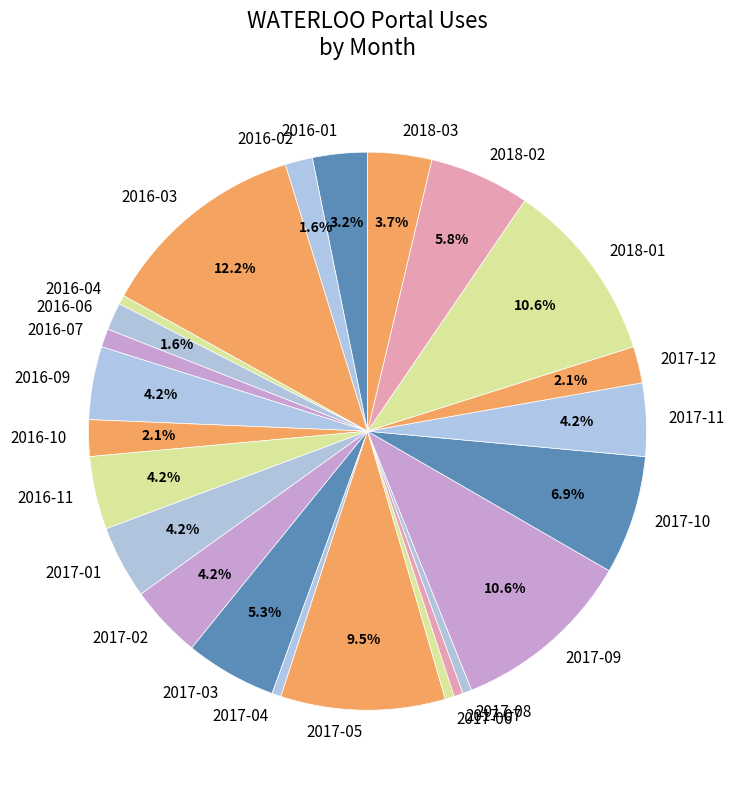

To the nearest percent, what is the combined percentage of 2016-07 and 2018-03?

5%